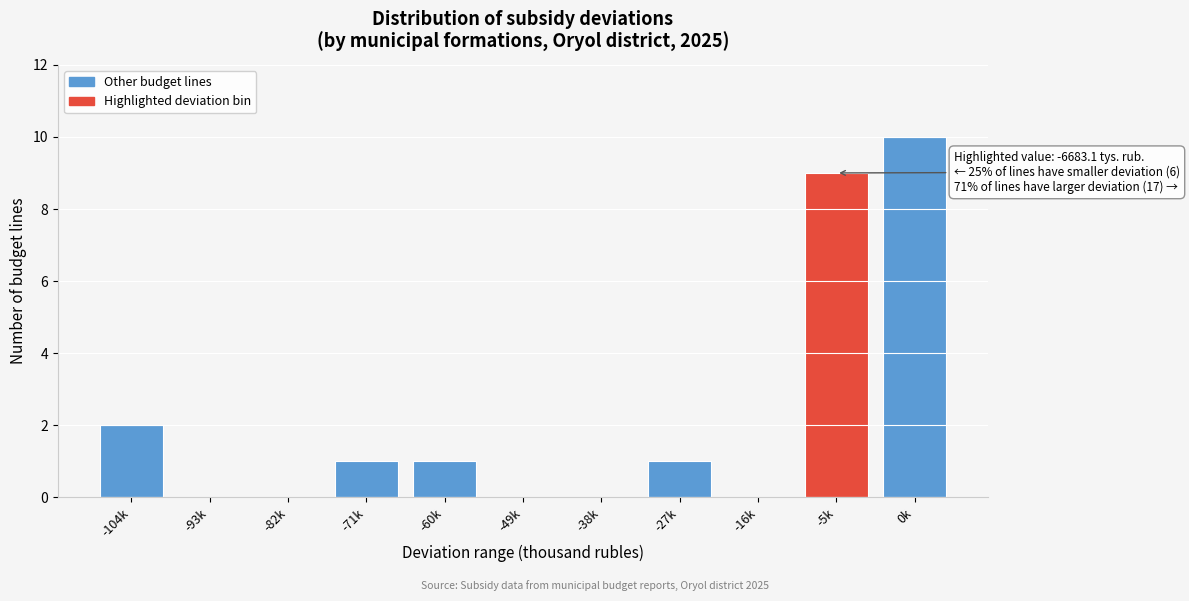

Reading left to right, transcribe all the data shown in this chart.

-104k=2	-93k=0	-82k=0	-71k=1	-60k=1	-49k=0	-38k=0	-27k=1	-16k=0	-5k=9	0k=10